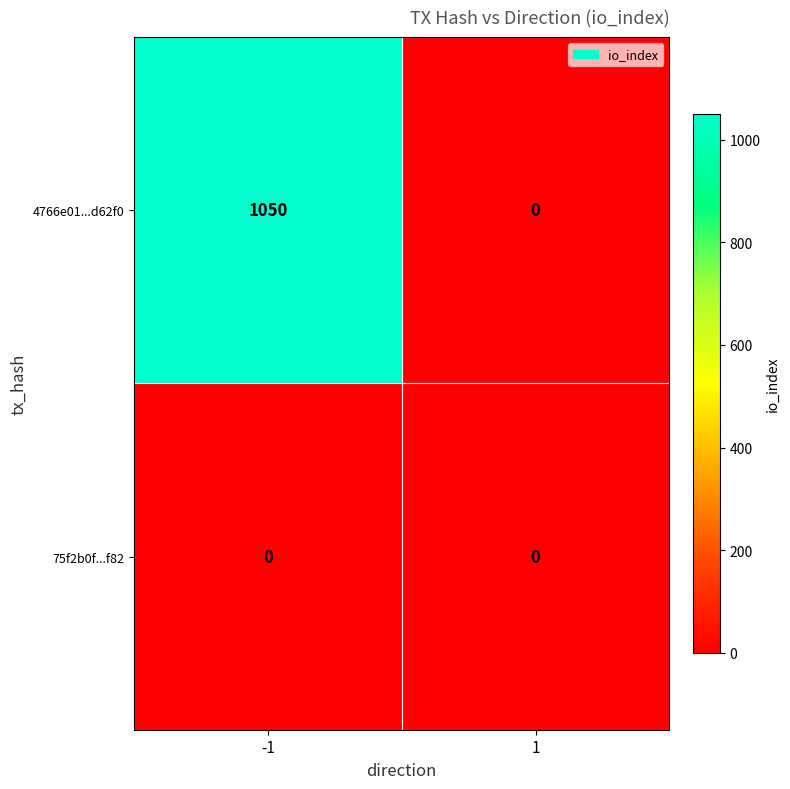

Between -1 and 1, which series saw the biggest shift?

4766e01...d62f0